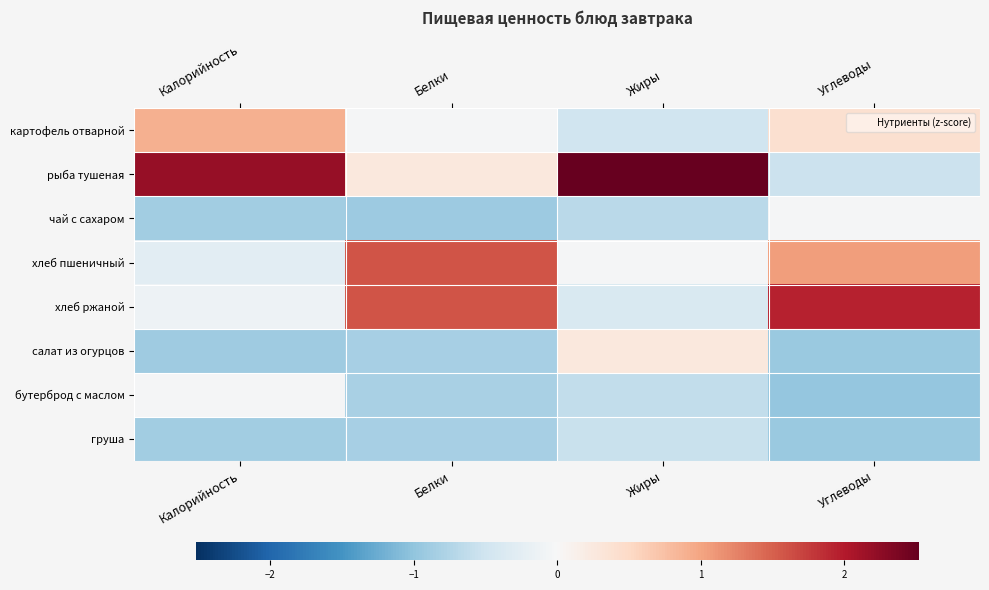

What is the maximum value shown in the chart?

2.5